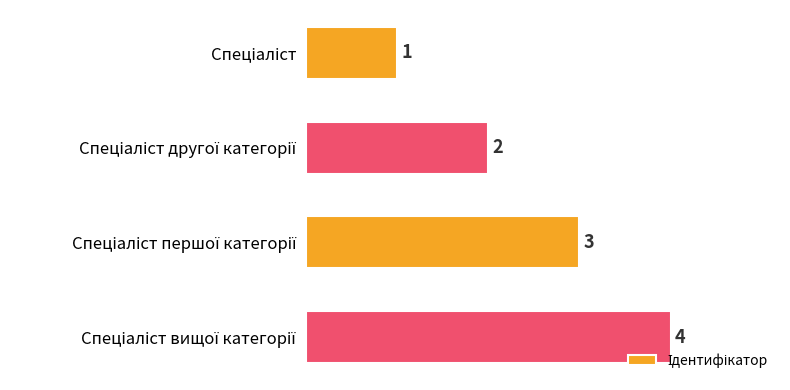

How many values are between 2 and 4?

3